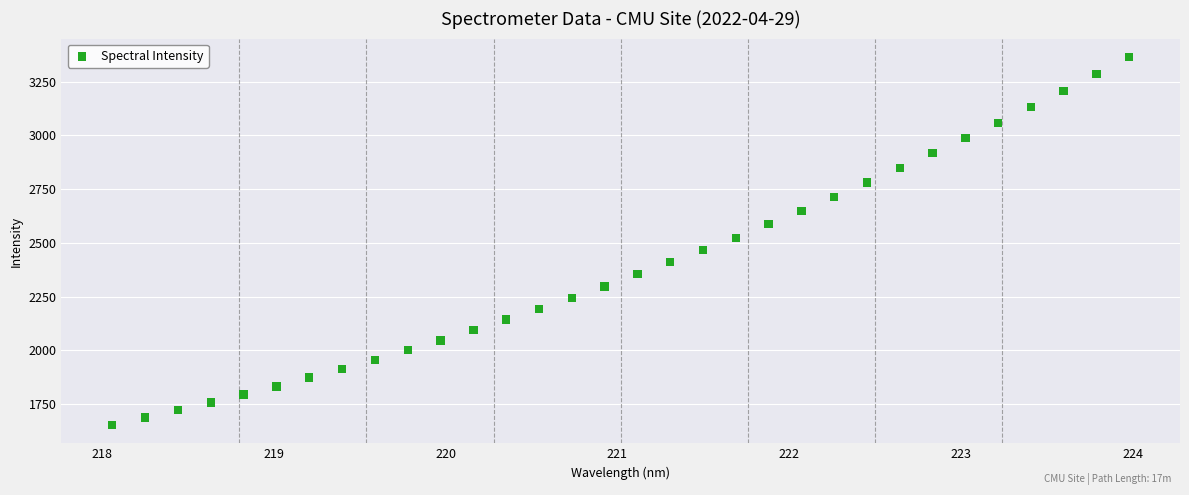

What is the range of Y values (max minus min)?

1711.2